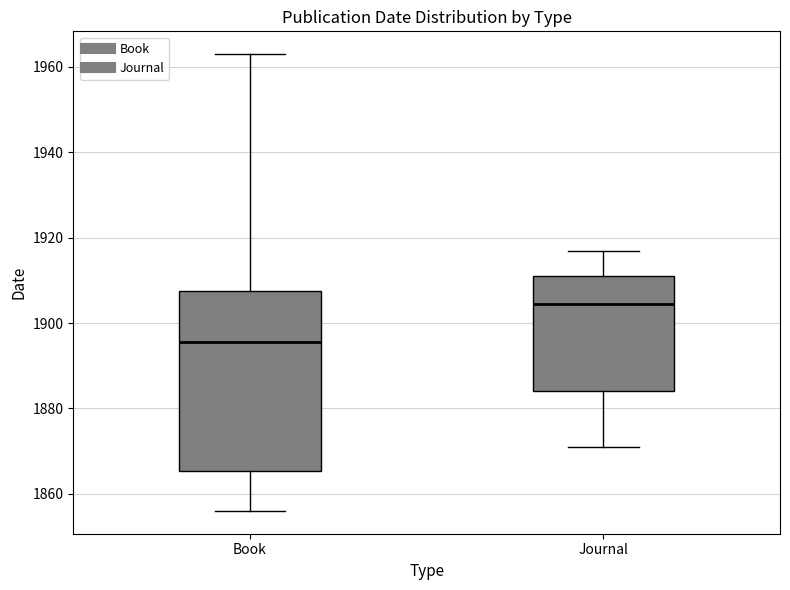

Reading left to right, read every box against the y-axis: the position of its median line, the range the box covers, and the ends of its whiskers. The values are not printed on the chart, so give them approximately, as read against the axis.

Book: median 1896, box 1866 to 1908, whiskers 1856 to 1964
Journal: median 1904, box 1884 to 1912, whiskers 1872 to 1918